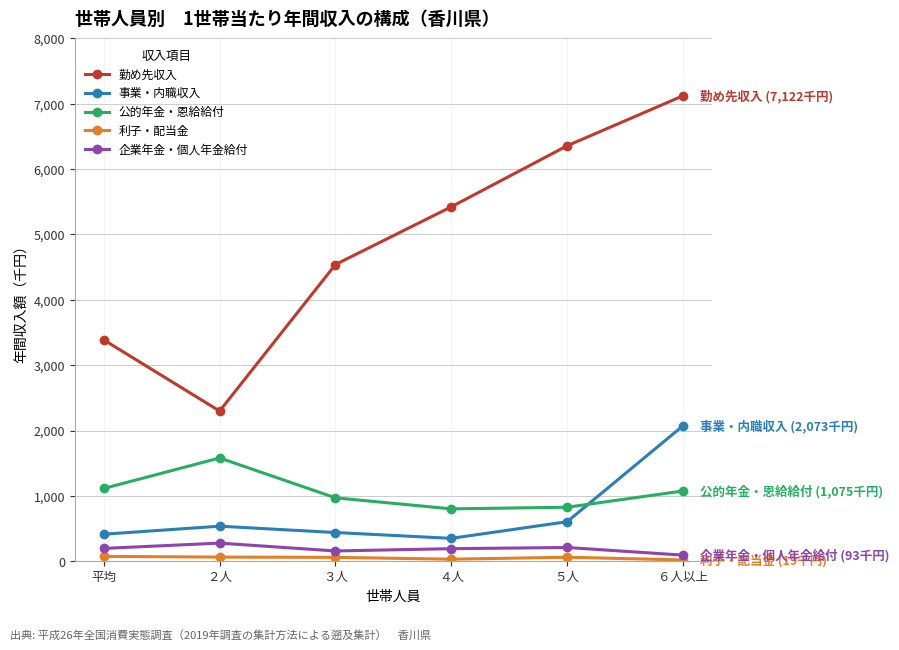

Where is the first local maximum for 公的年金・恩給給付?

２人